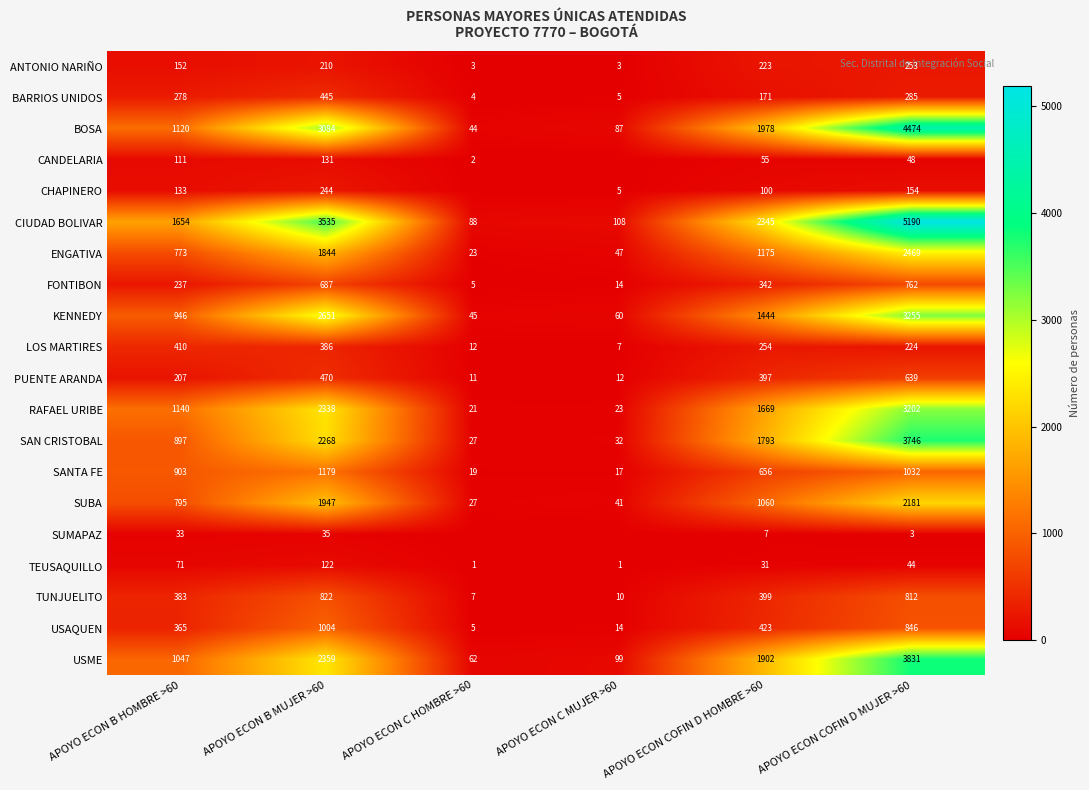

Is the value of SAN CRISTOBAL at APOYO ECON C MUJER >60 greater than the value of RAFAEL URIBE at APOYO ECON B HOMBRE >60?

No